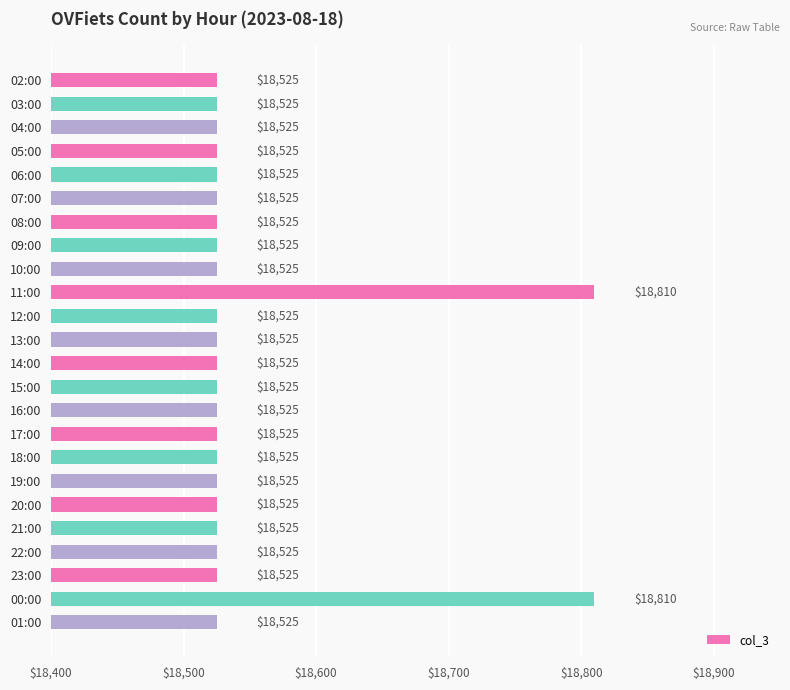

What is the difference between the maximum and second lowest values?

285